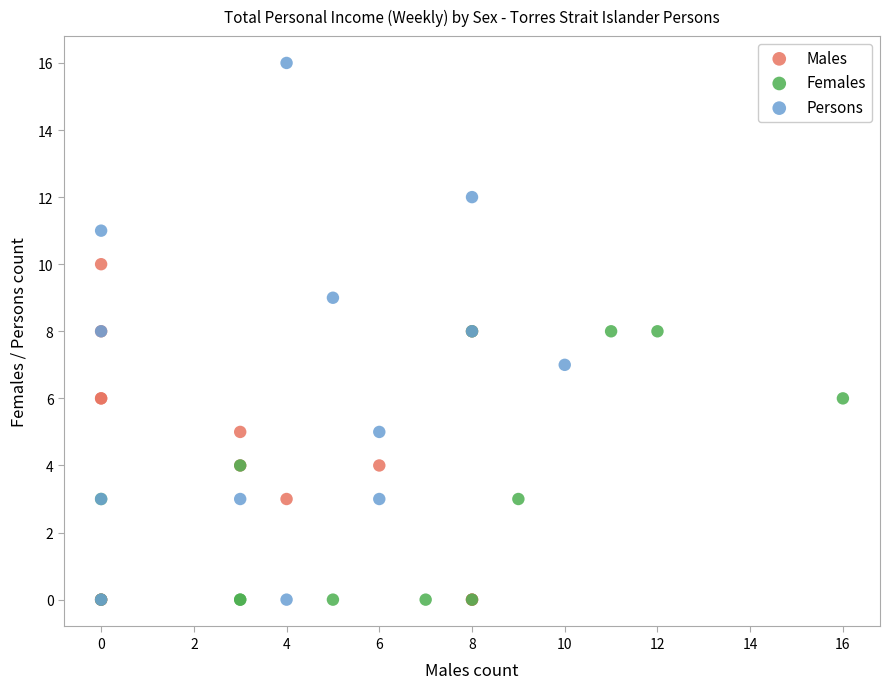

Which series has the widest spread of Y values?

Persons